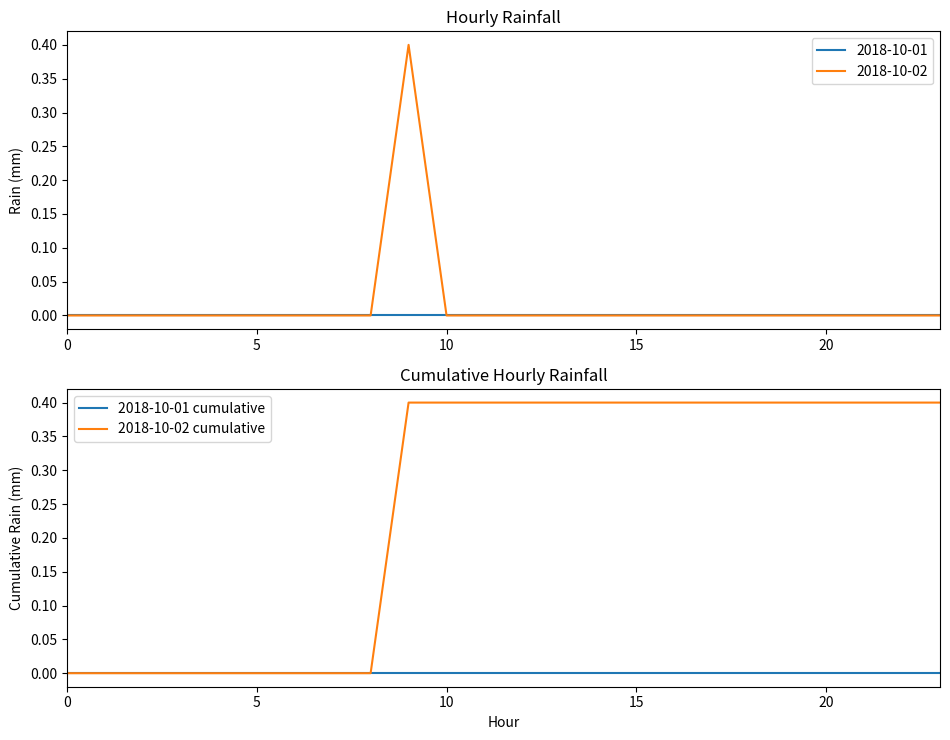

The value of 2018-10-01 cumulative at 10 is 0.0. True or false?

True